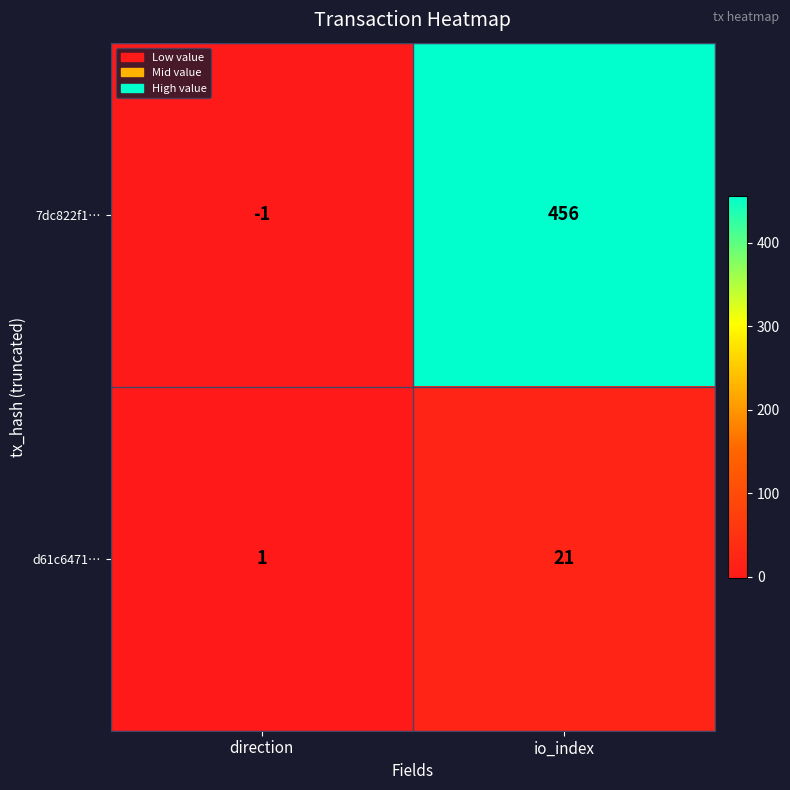

Reading right to left, list all the values displayed in this chart.

7dc822f1…: 456	-1
d61c6471…: 21	1